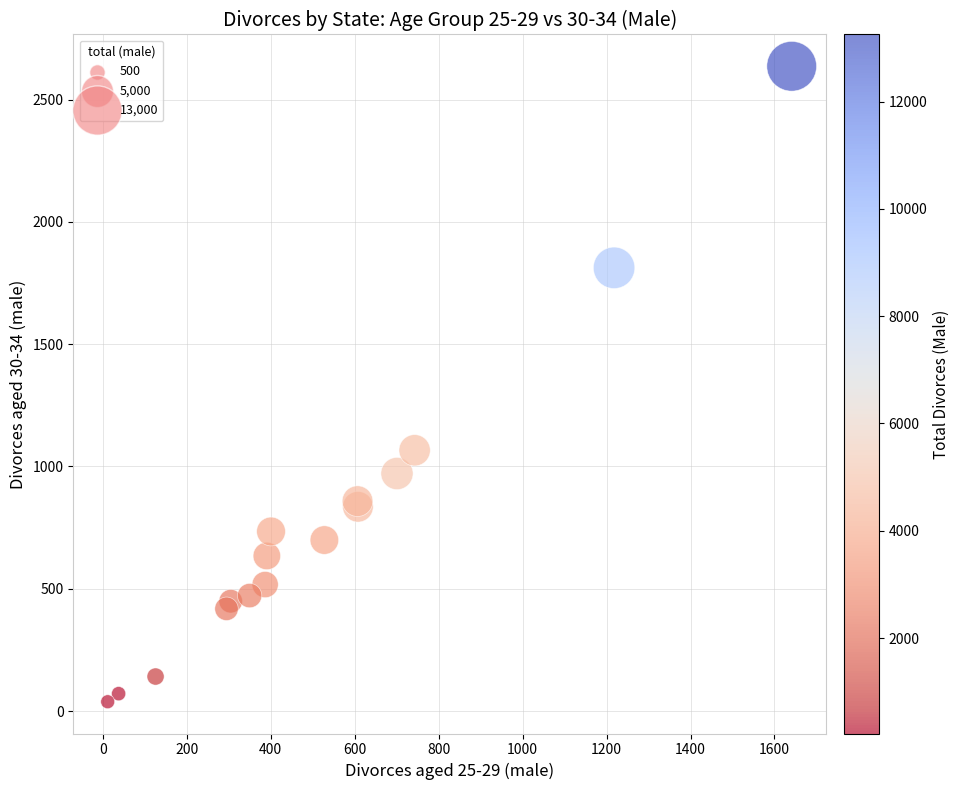

What Y value in the scatter plot is closest to 1337?

1066